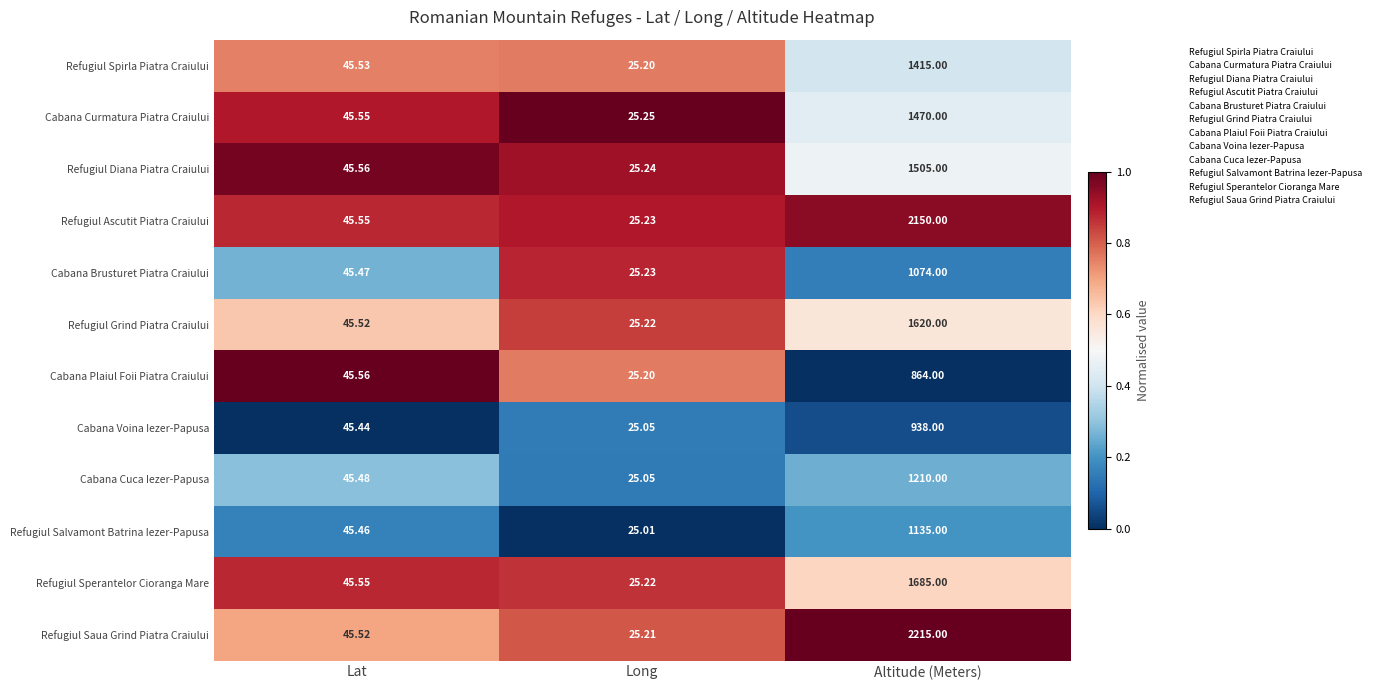

Which series has the widest spread of values?

Refugiul Saua Grind Piatra Craiului